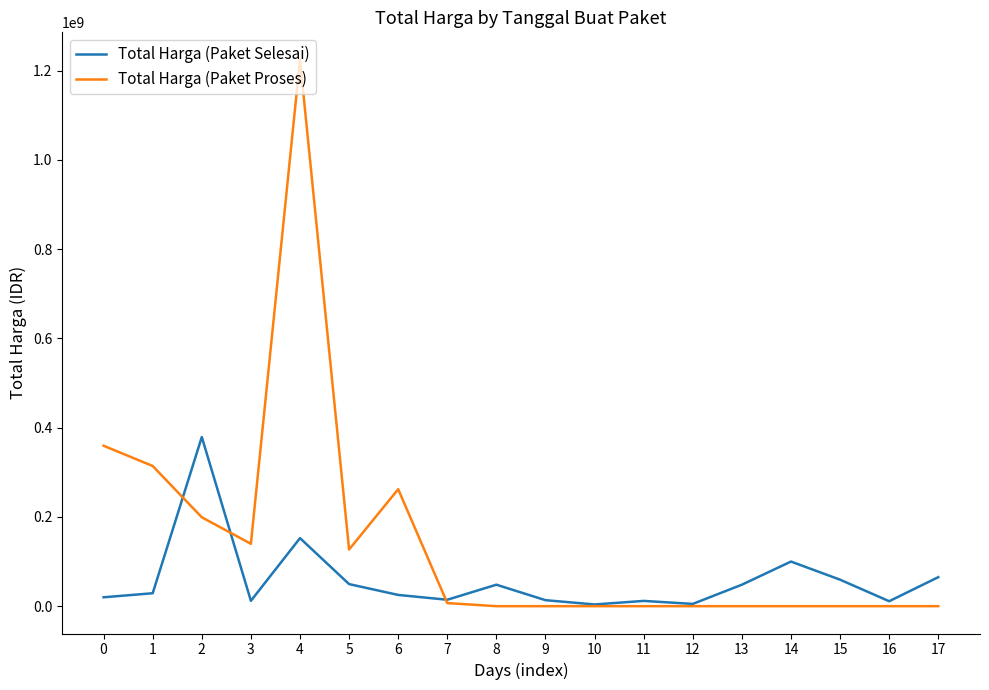

List the series in order of their peak value, lowest first.

Total Harga (Paket Selesai), Total Harga (Paket Proses)